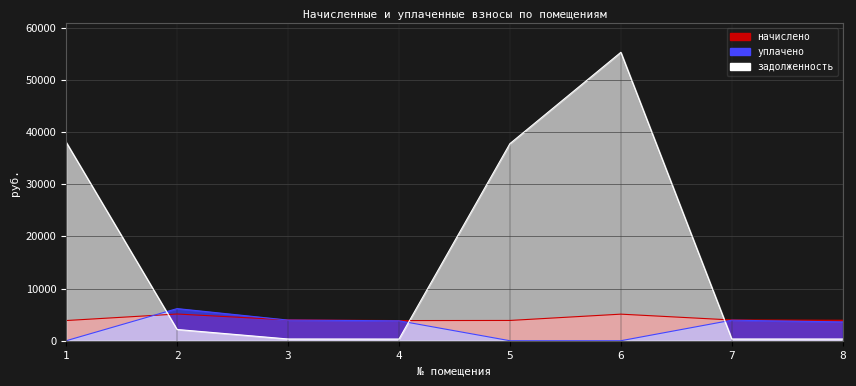

True or false: задолженность has a value of 151.2 at 3.

False